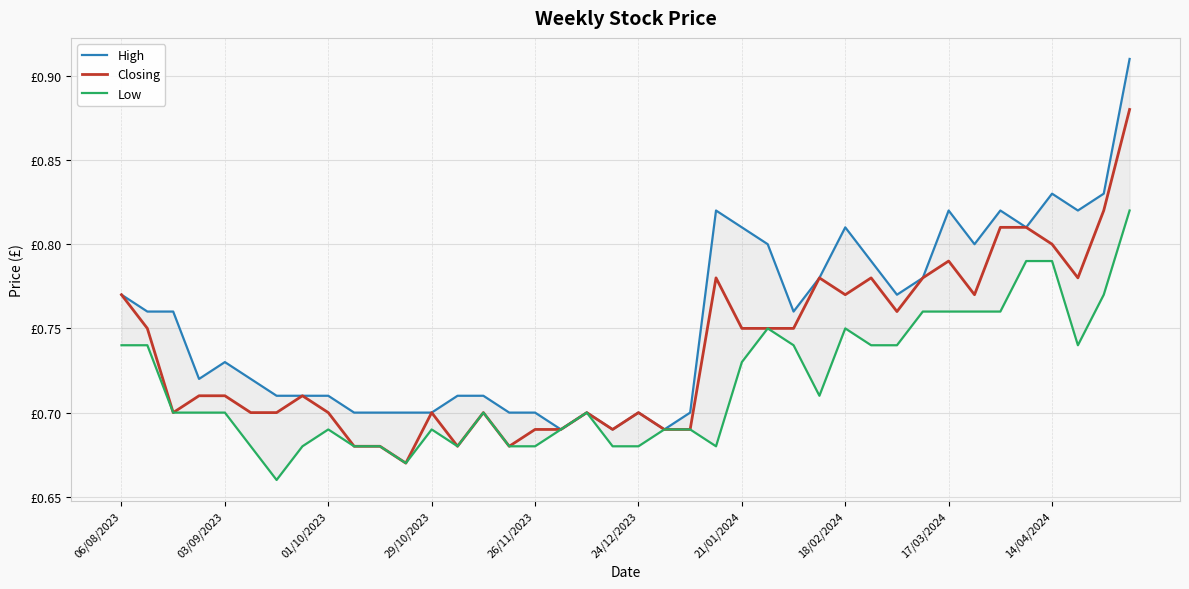

How many lines are shown in the chart?

3